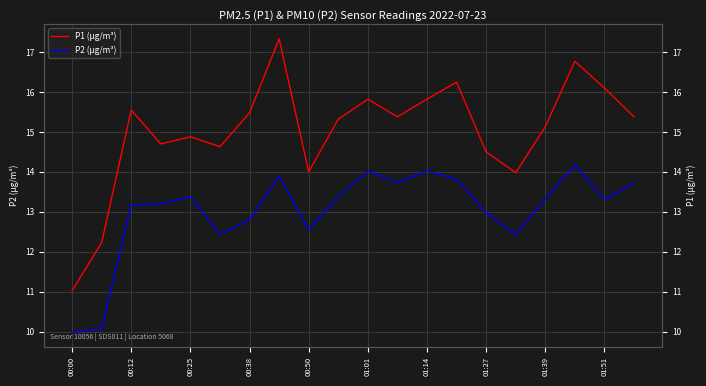

Reading left to right, extract all data points from this chart.

P1 (µg/m³): 11.0	12.2	15.6	14.7	14.9	14.6	15.5	17.3	14.0	15.3	15.8	15.4	15.8	16.2	14.5	14.0	15.1	16.8	16.1	15.4
P2 (µg/m³): 10.0	10.1	13.2	13.2	13.4	12.4	12.8	13.9	12.6	13.4	14.0	13.7	14.0	13.8	13.0	12.4	13.3	14.2	13.3	13.7